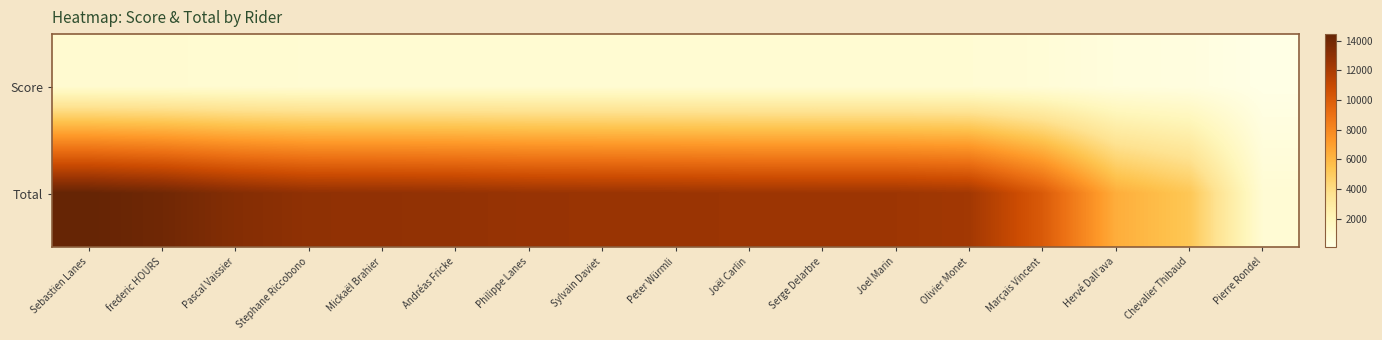

Which has a higher value, Pascal Vaissier or Marçais Vincent?

Pascal Vaissier